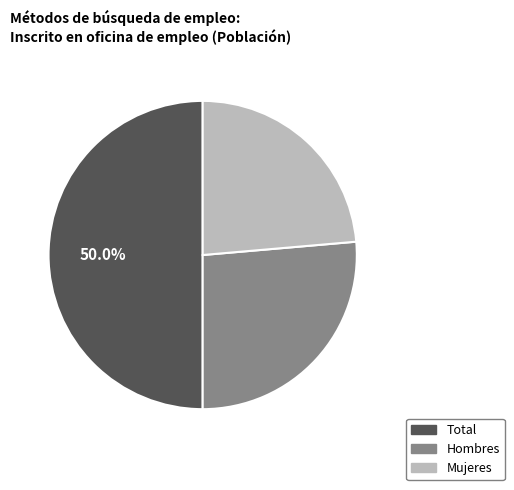

What is the smallest slice in the pie chart?

Mujeres